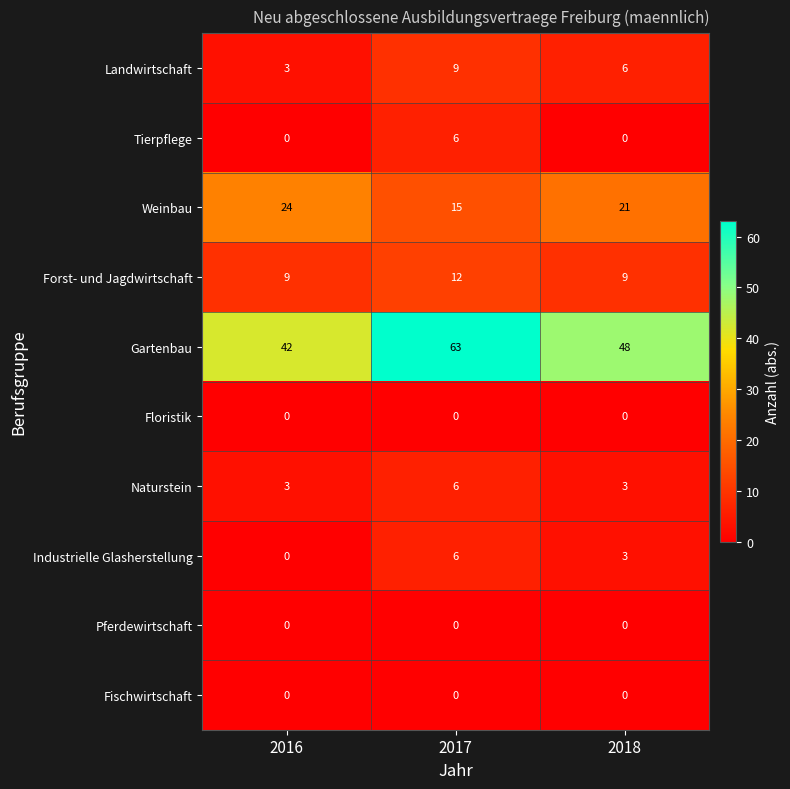

What is the greatest value displayed?

63